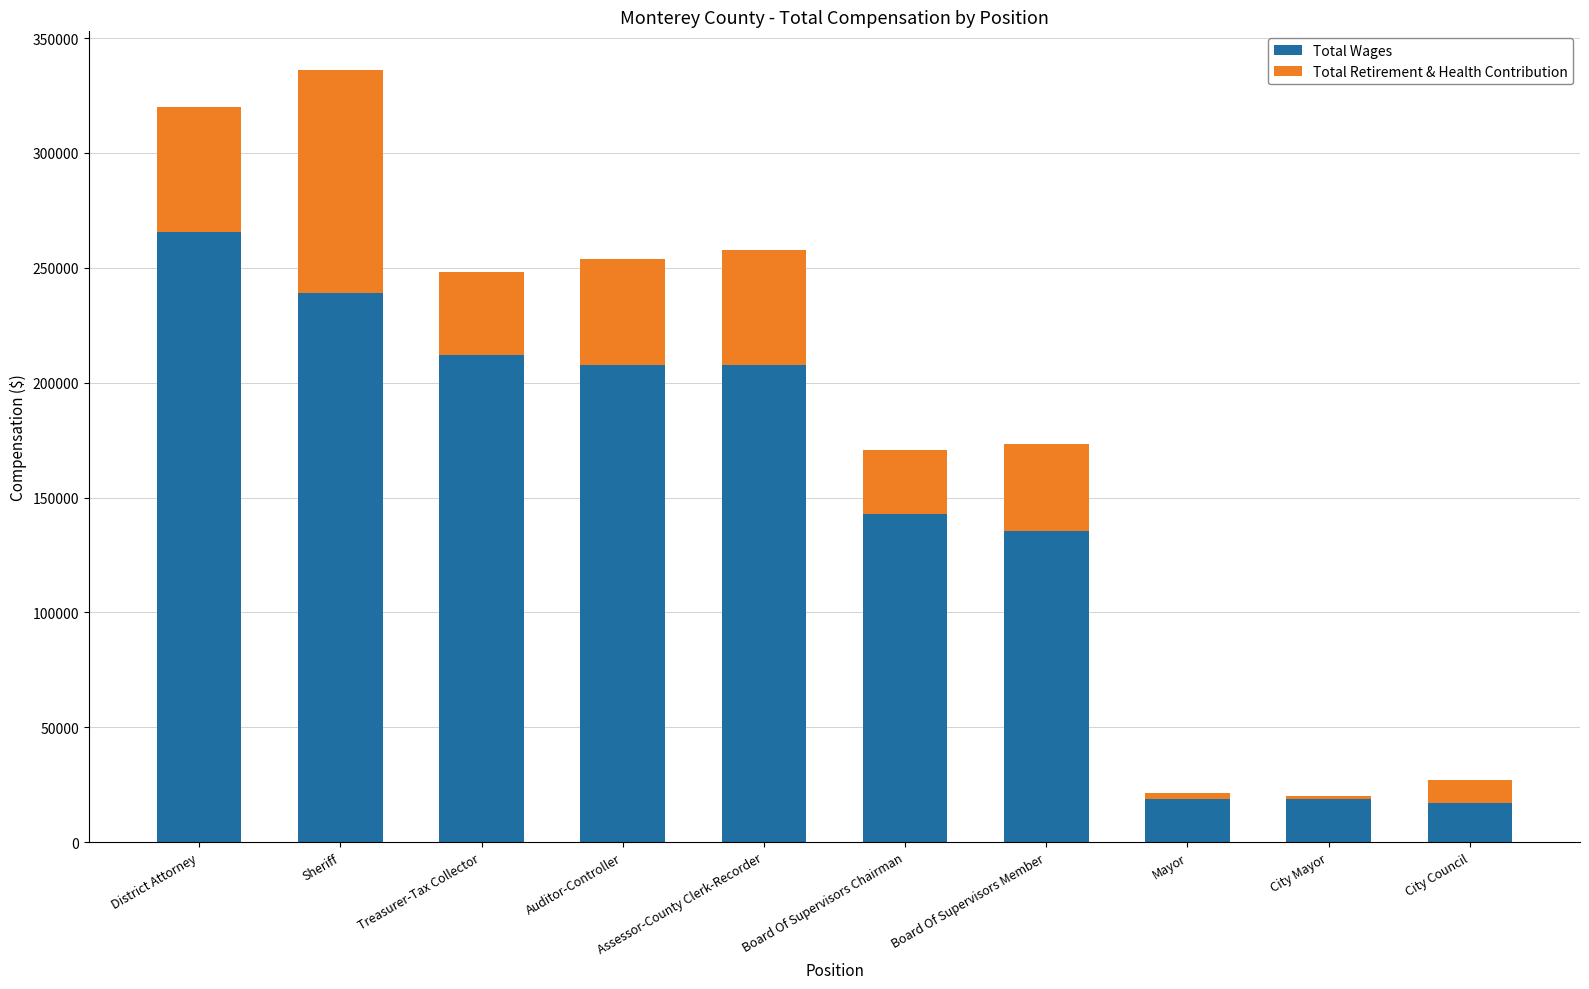

What is the difference between the maximum and minimum values in the Total Wages series?

248708